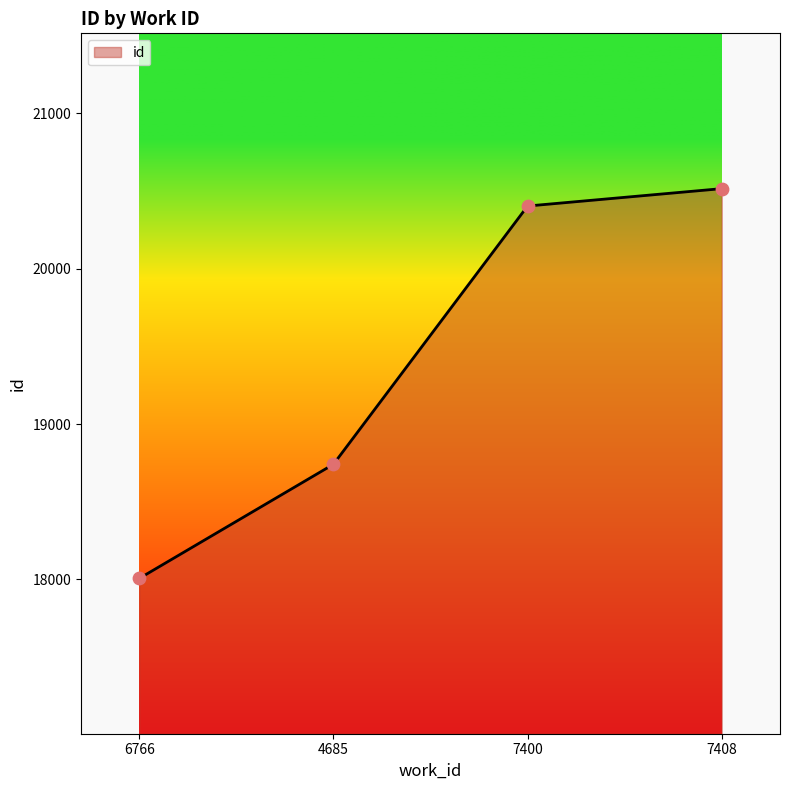

What is the ratio of the value at 7400 to the value at 6766?

1.1